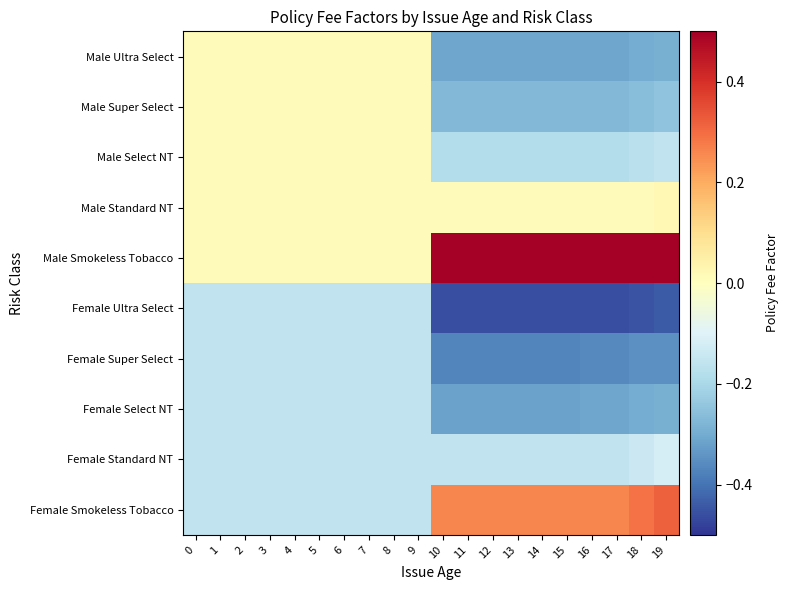

Between 11 and 14, which series saw the biggest shift?

Male Ultra Select